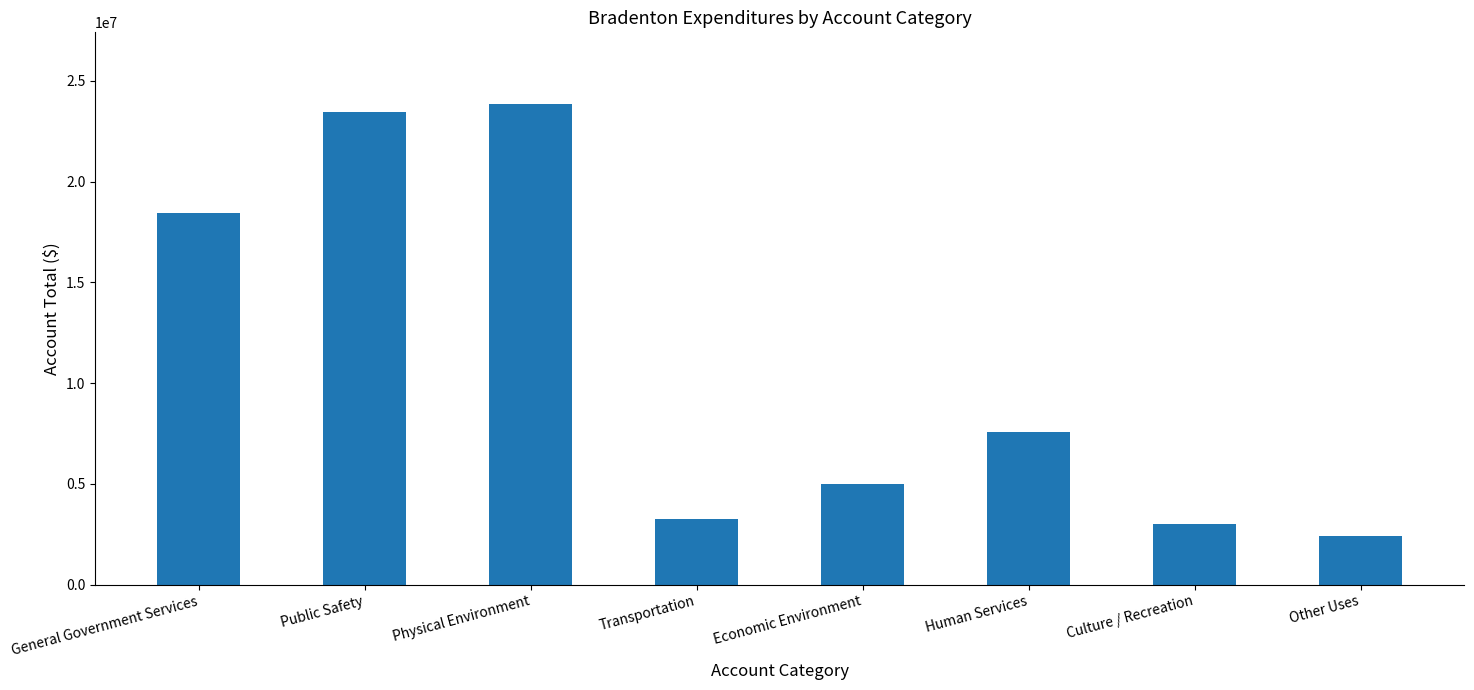

Rank the categories by value from lowest to highest.

Other Uses, Culture / Recreation, Transportation, Economic Environment, Human Services, General Government Services, Public Safety, Physical Environment